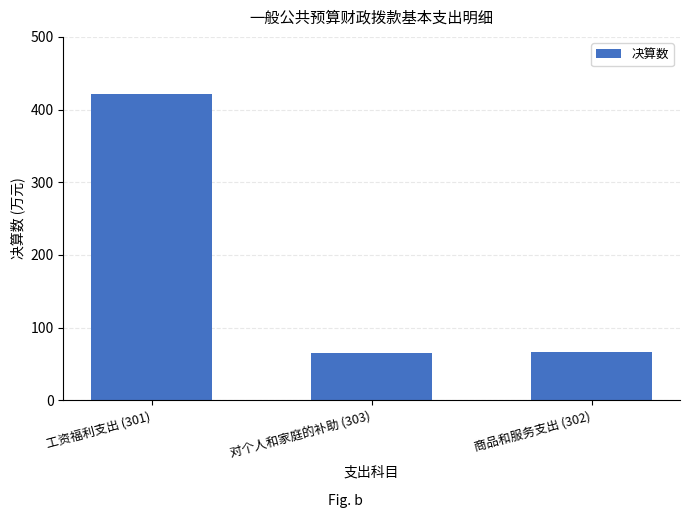

At which category does the chart reach its peak across all series?

工资福利支出 (301)